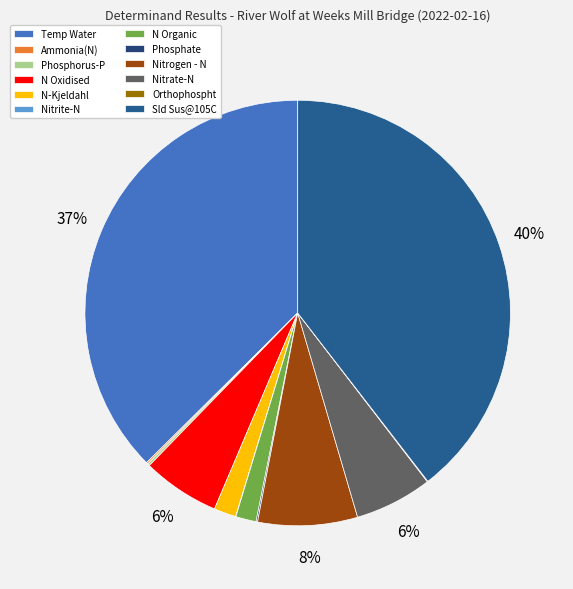

How many segments does this pie chart have?

12